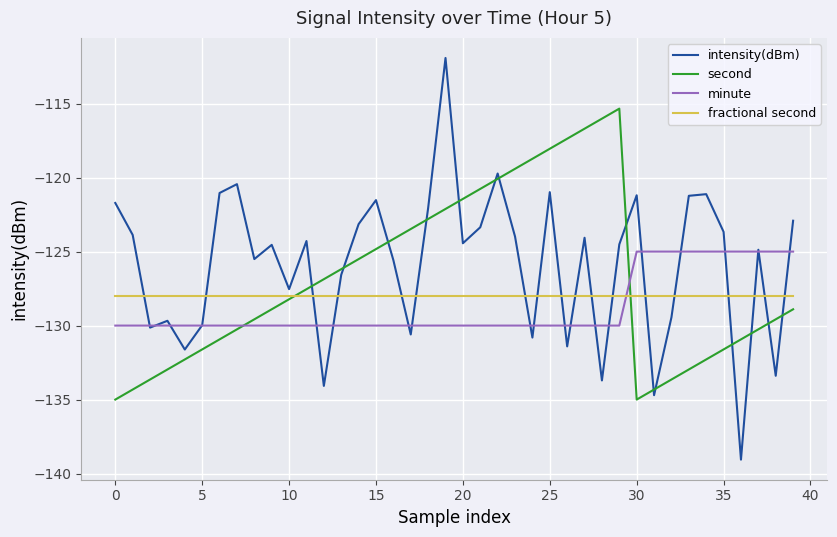

What is the difference between the maximum and minimum values in the second series?

19.7